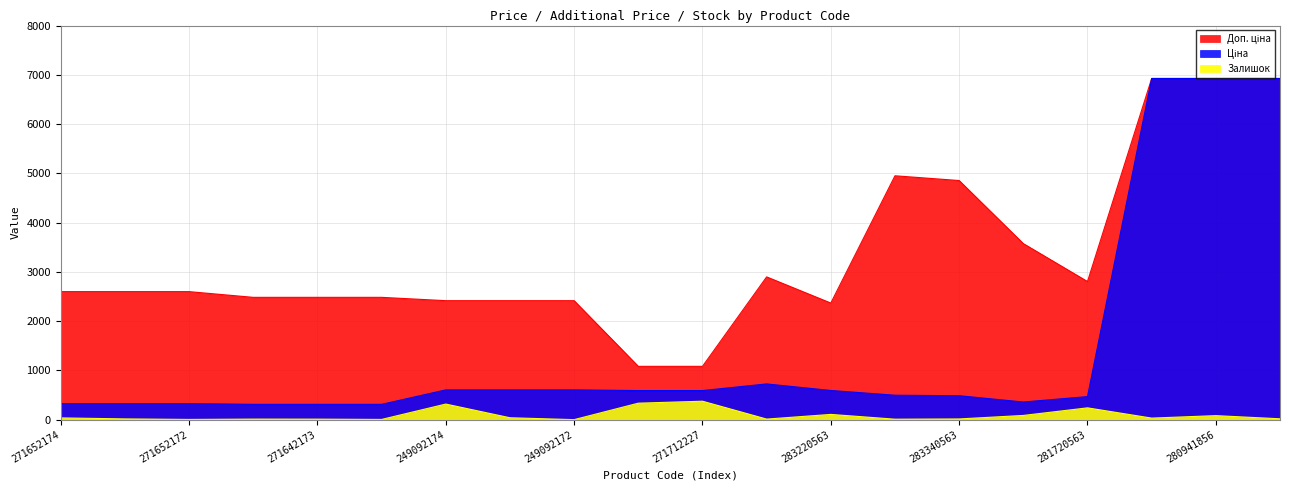

Where does the Залишок series first go above 31?

271652174